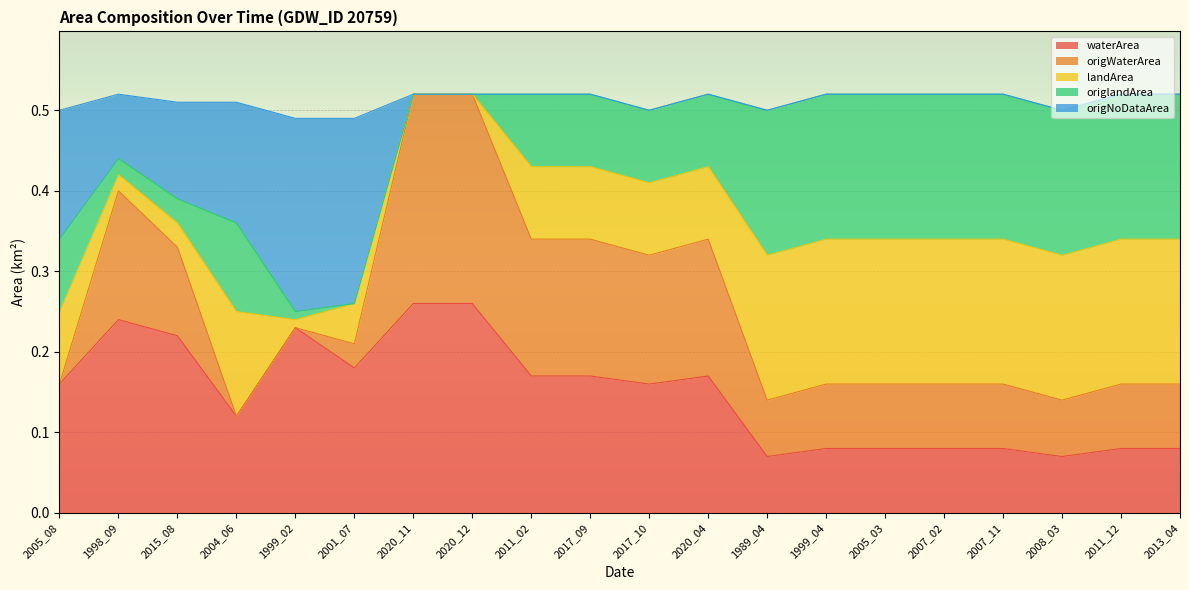

Count the origWaterArea values in the range 0 to 1.

20